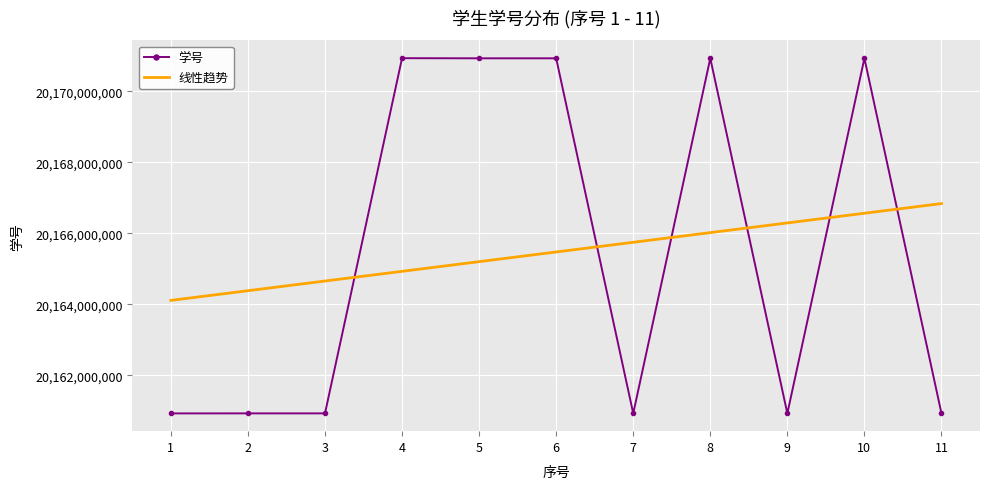

Rank the categories by value from lowest to highest.

1, 7, 9, 11, 2, 3, 5, 6, 8, 10, 4